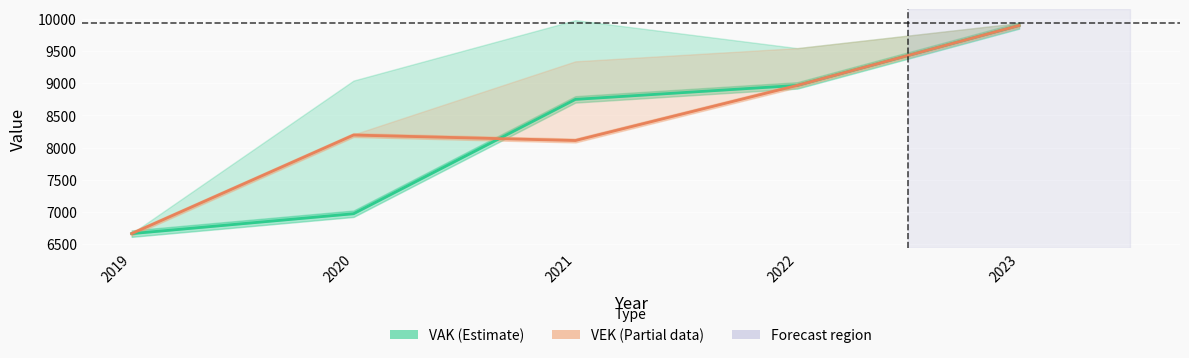

What is the difference between the VEK (Partial) values at 2022 and 2021?

856